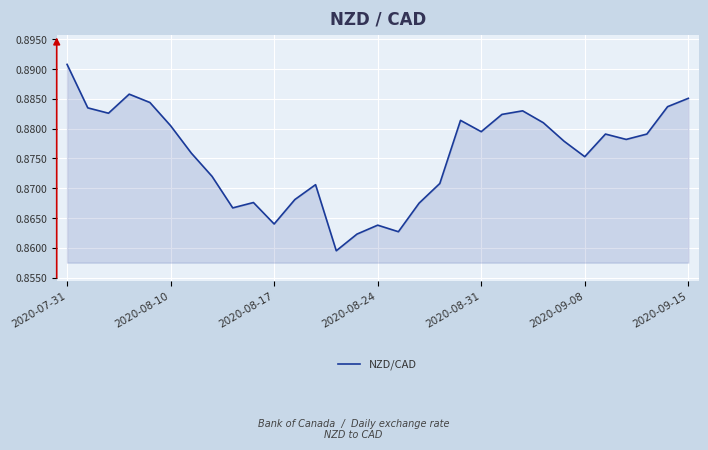

How many lines are shown in the chart?

1